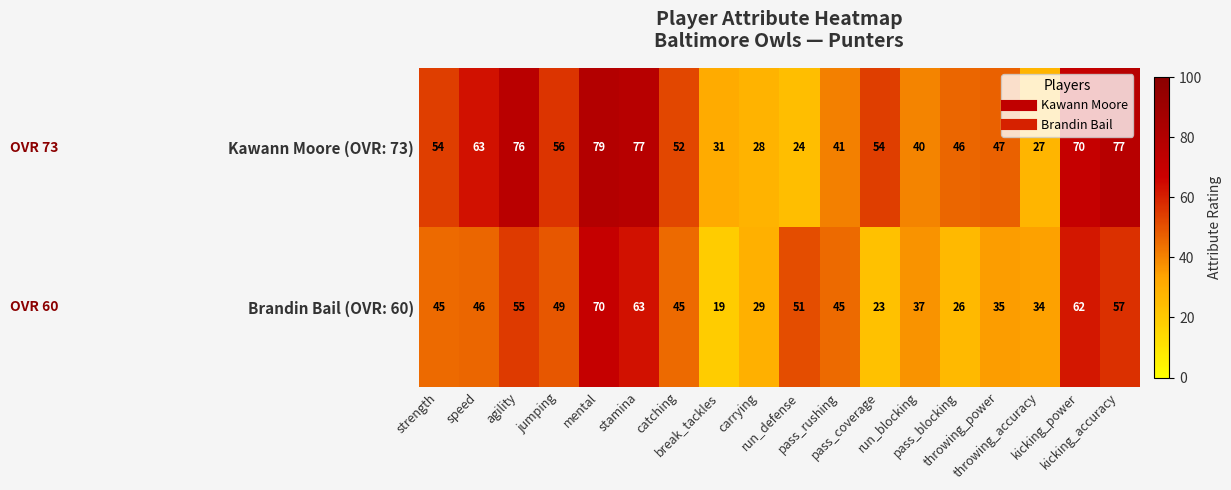

List the series in order of their peak value, highest first.

Kawann Moore (OVR: 73), Brandin Bail (OVR: 60)